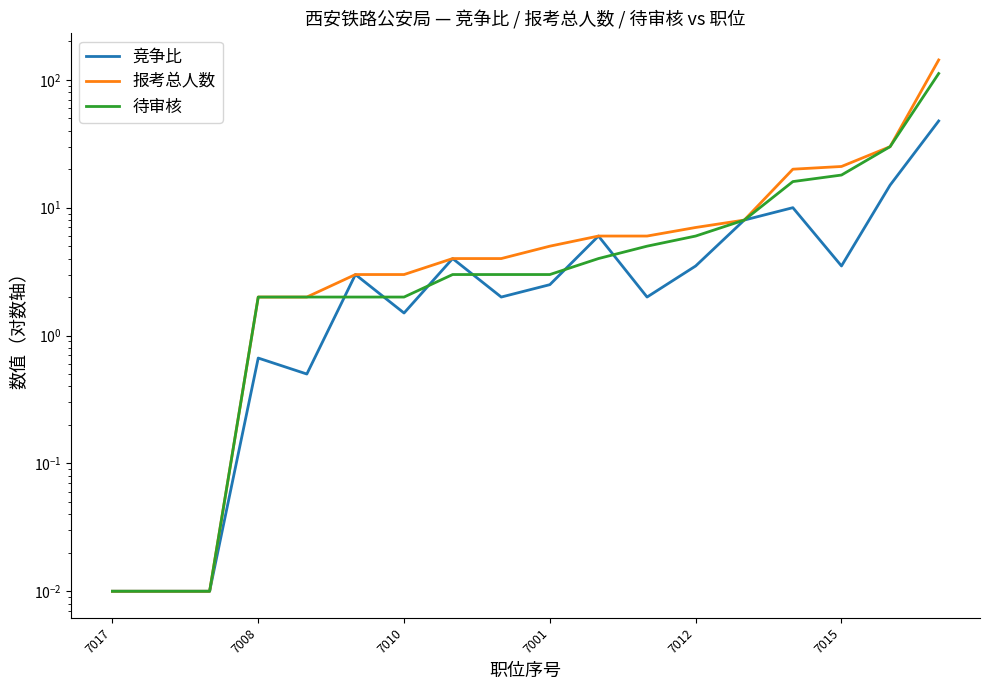

The 报考总人数 series shows 4.0 at 8. True or false?

True